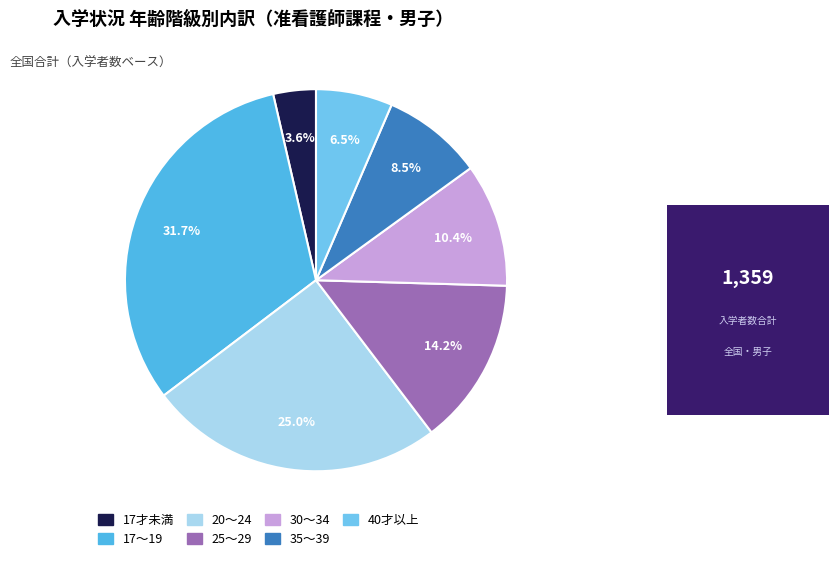

What is the smallest slice in the pie chart?

17才未満